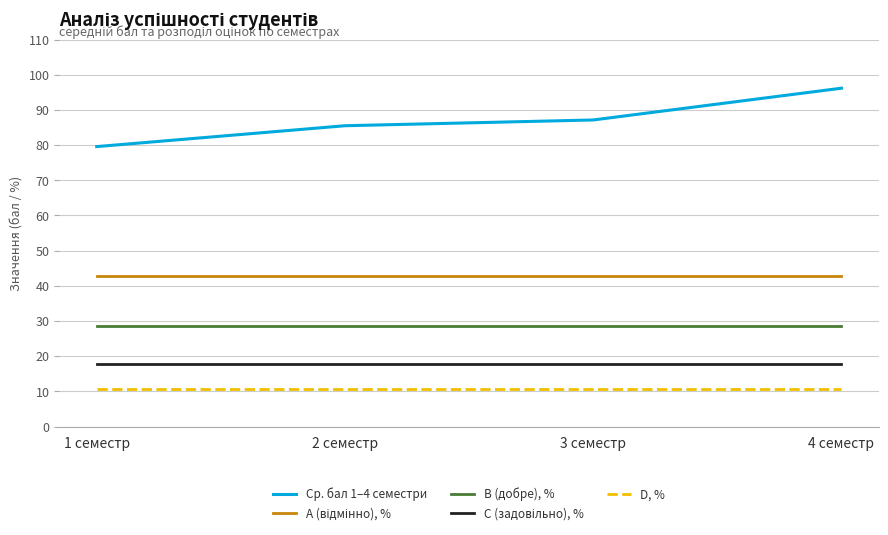

Which series has the widest spread of values?

Ср. бал 1–4 семестри